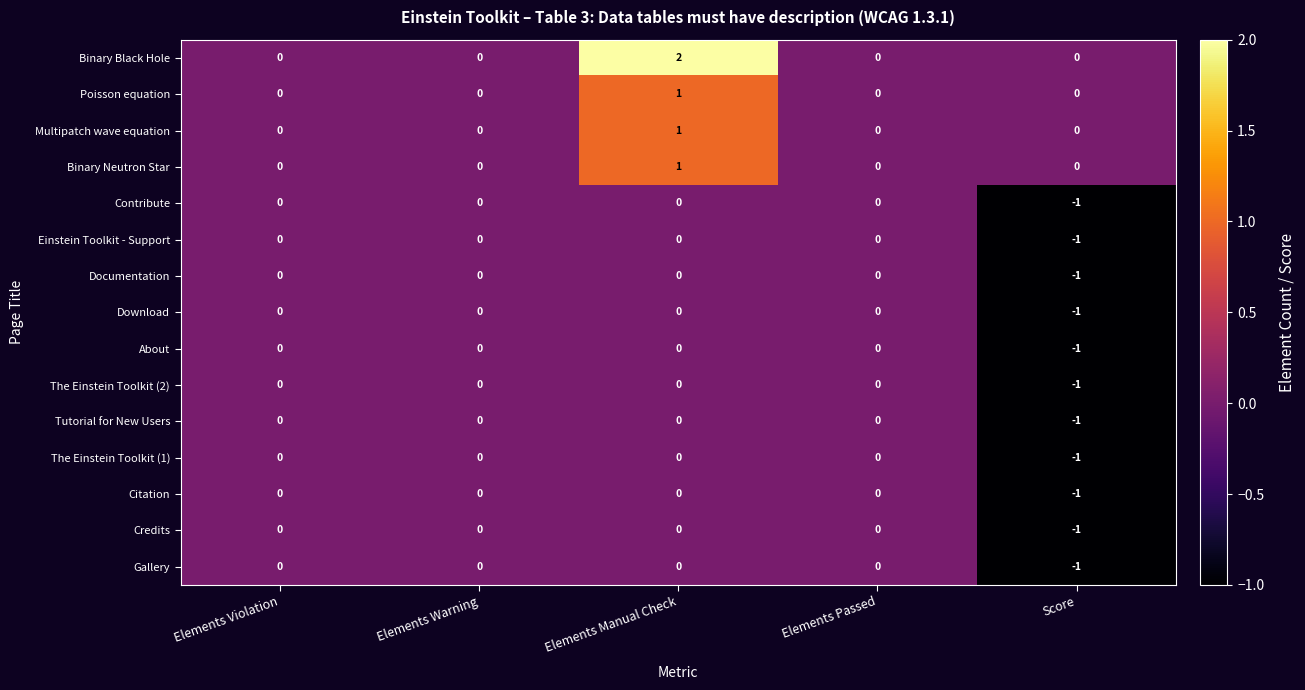

Which series has the largest total across all categories?

Binary Black Hole